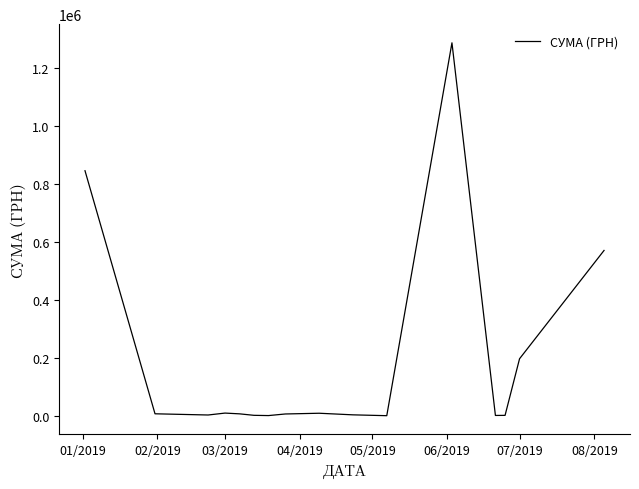

What is the difference between the maximum and minimum values?

1285293.6